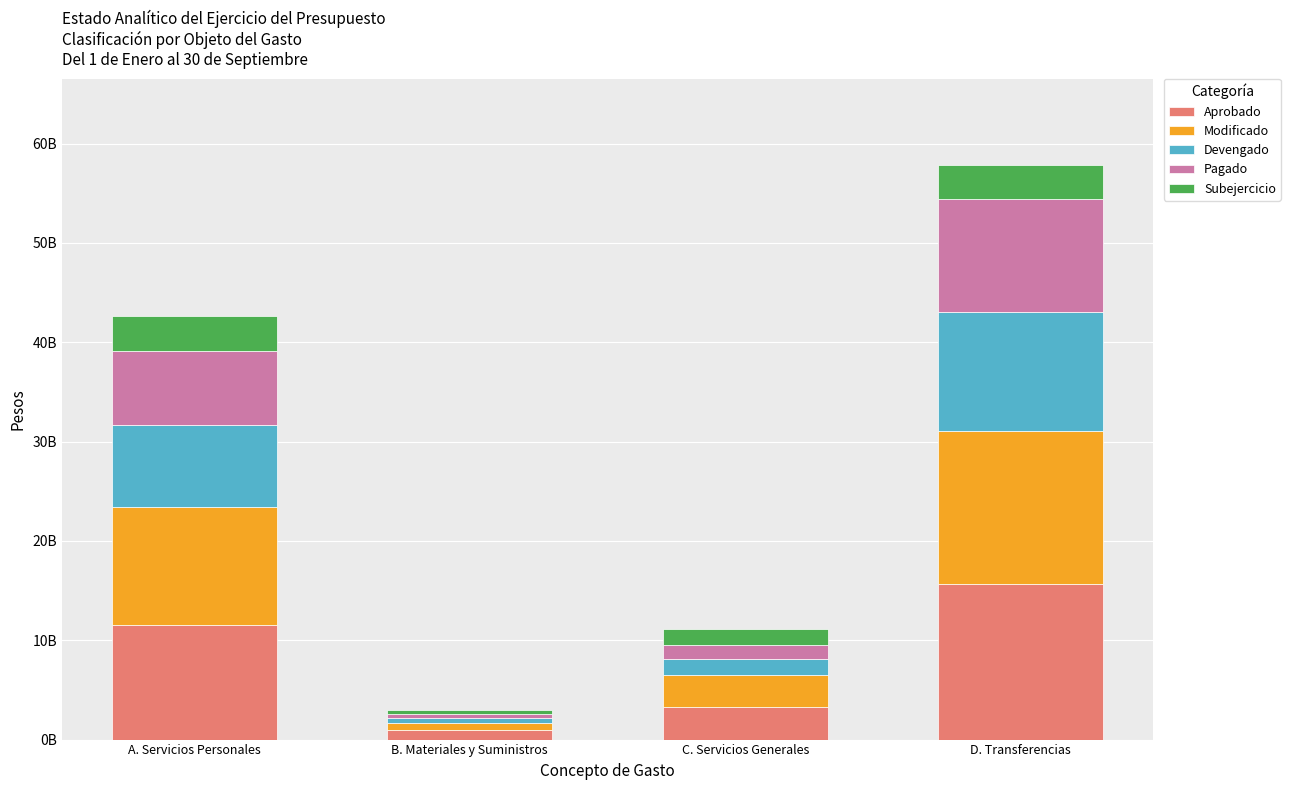

At how many categories does at least one series exceed 1465366458?

3